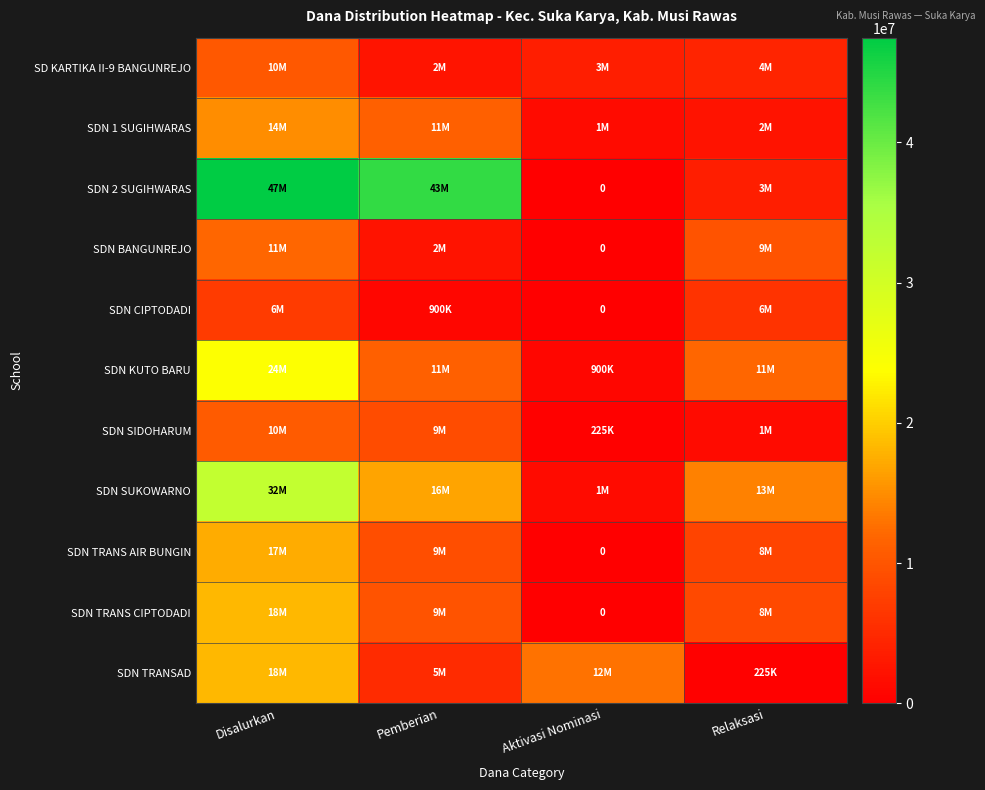

The value of SD KARTIKA II-9 BANGUNREJO at Aktivasi Nominasi is 5423695. True or false?

False